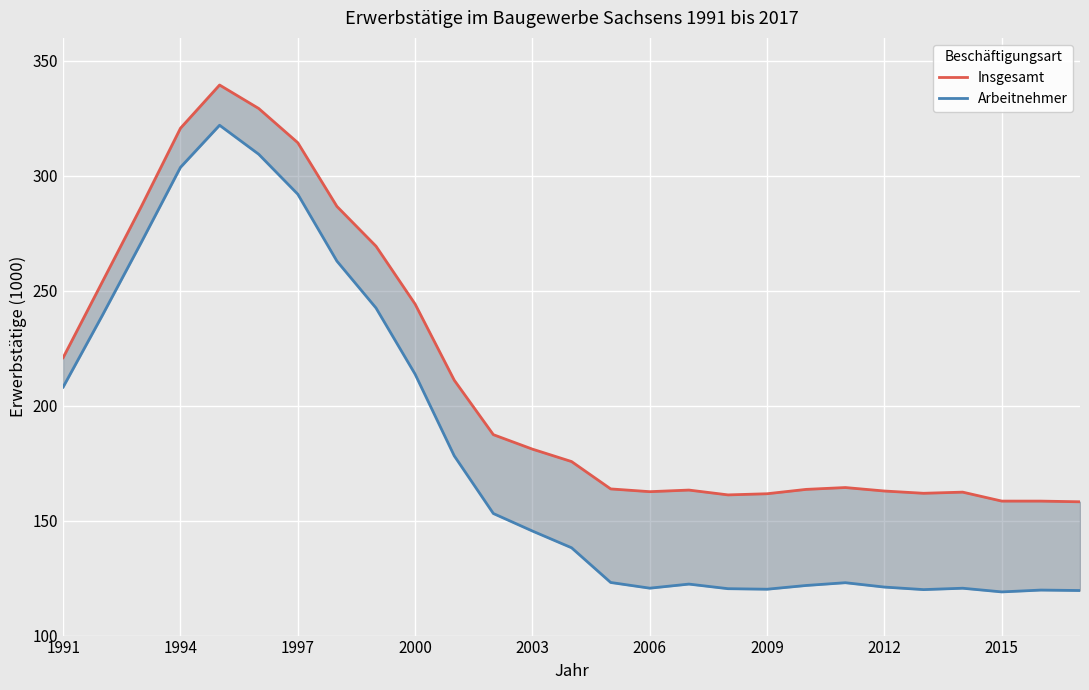

Rank the series at 17 from lowest to highest value.

Arbeitnehmer, Insgesamt